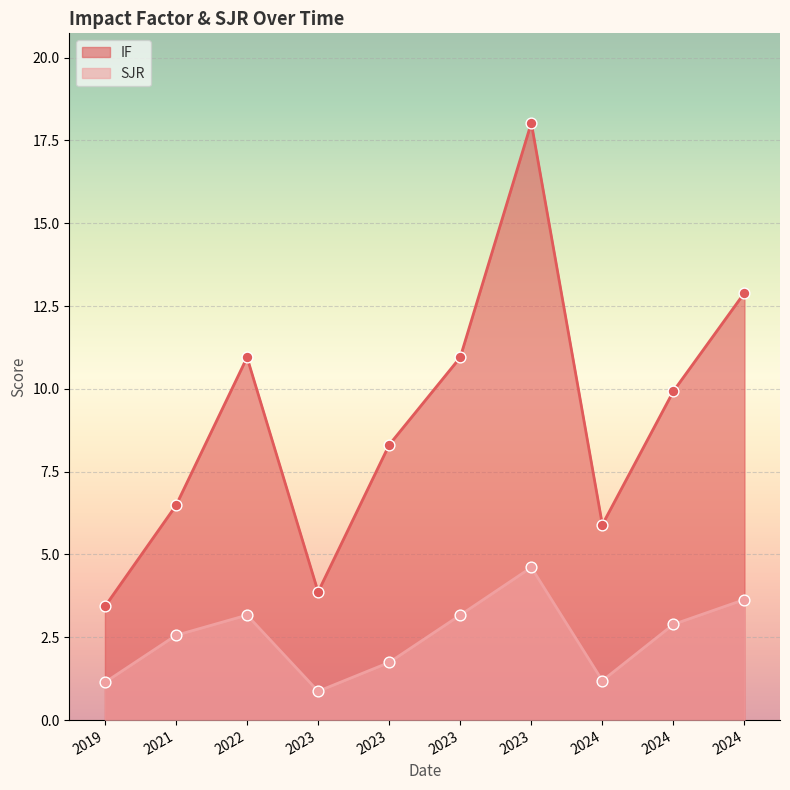

Which series reaches the maximum Y coordinate?

IF